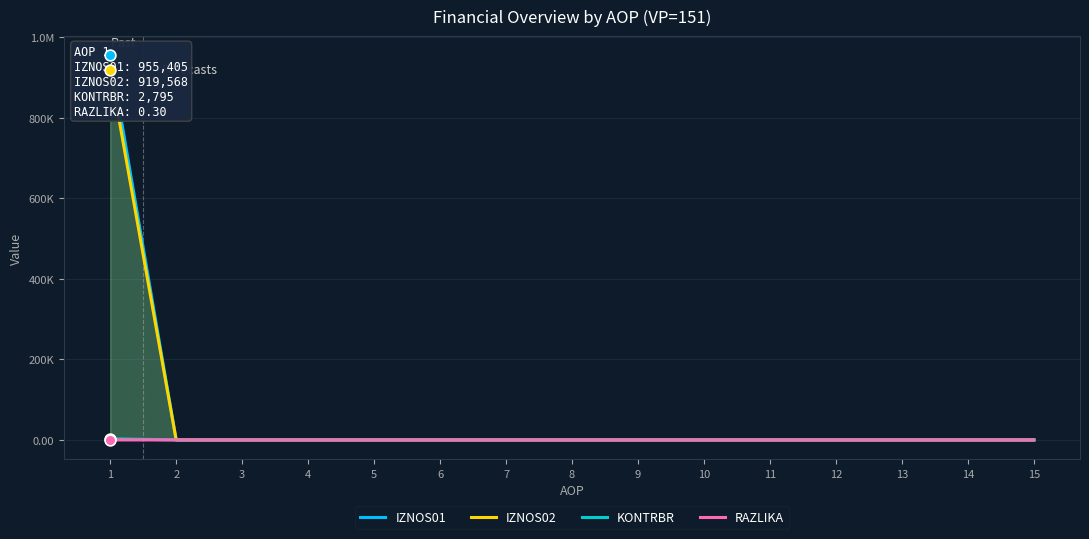

Which series reaches the minimum Y coordinate?

IZNOS01